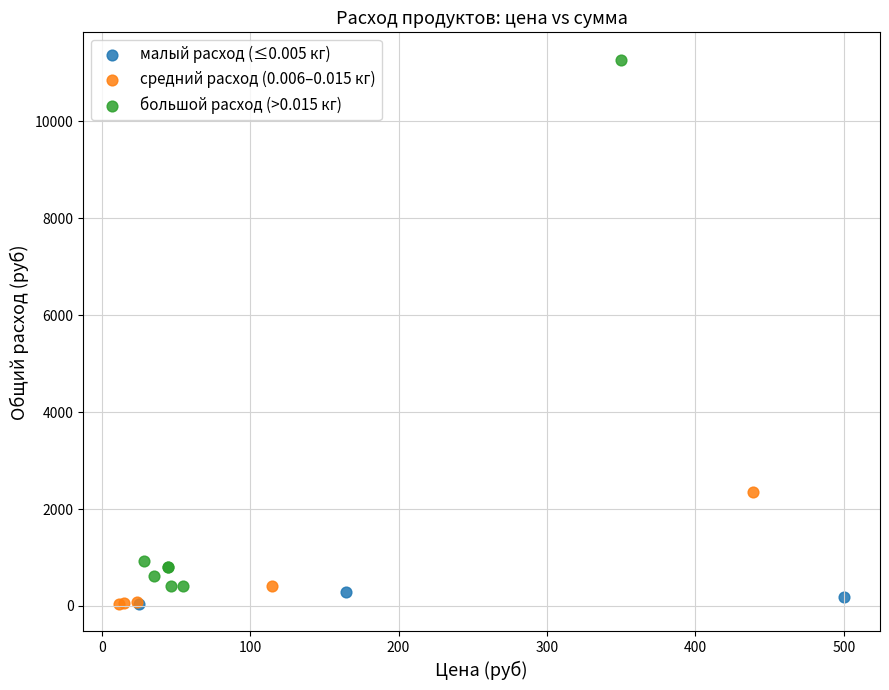

Which series contains the highest Y value?

большой расход (>0.015 кг)